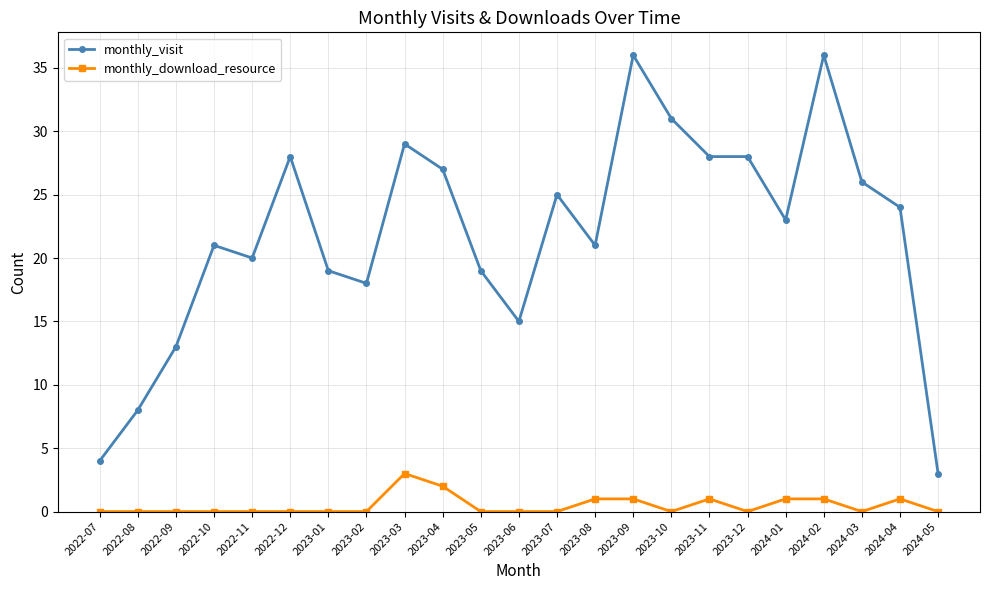

Which series has the largest range (max minus min)?

monthly_visit